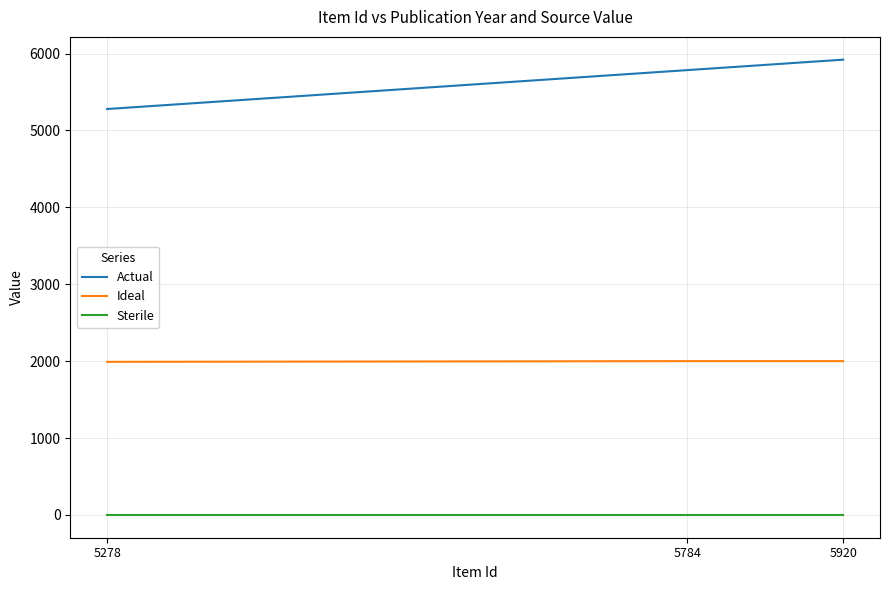

Count the number of data series in this chart.

3